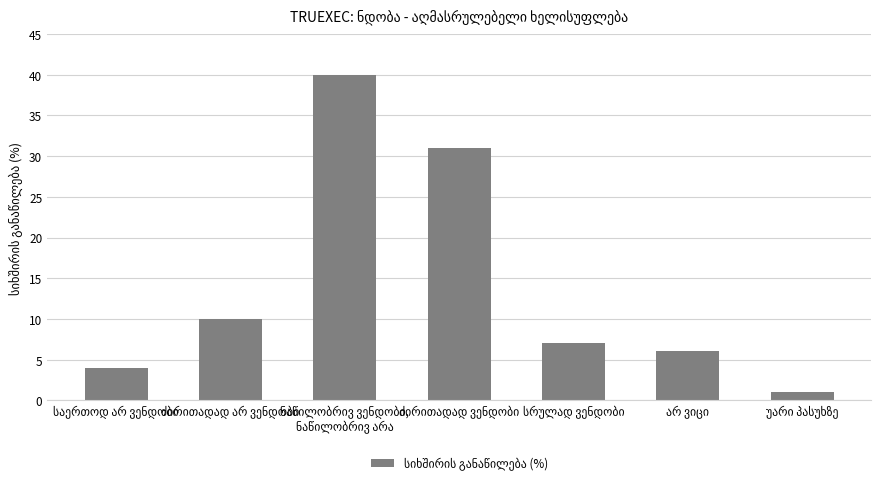

What is the difference between the second highest and second lowest values?

27